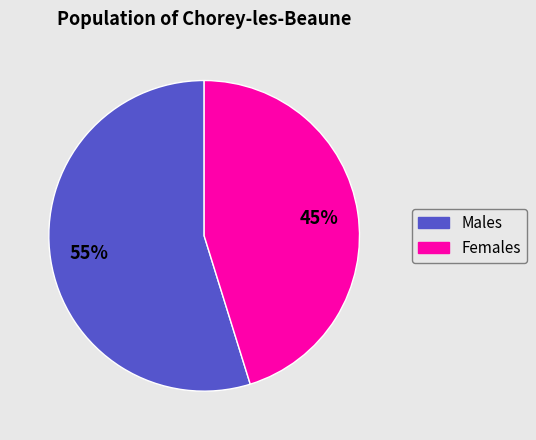

Which slice is the smallest?

Females